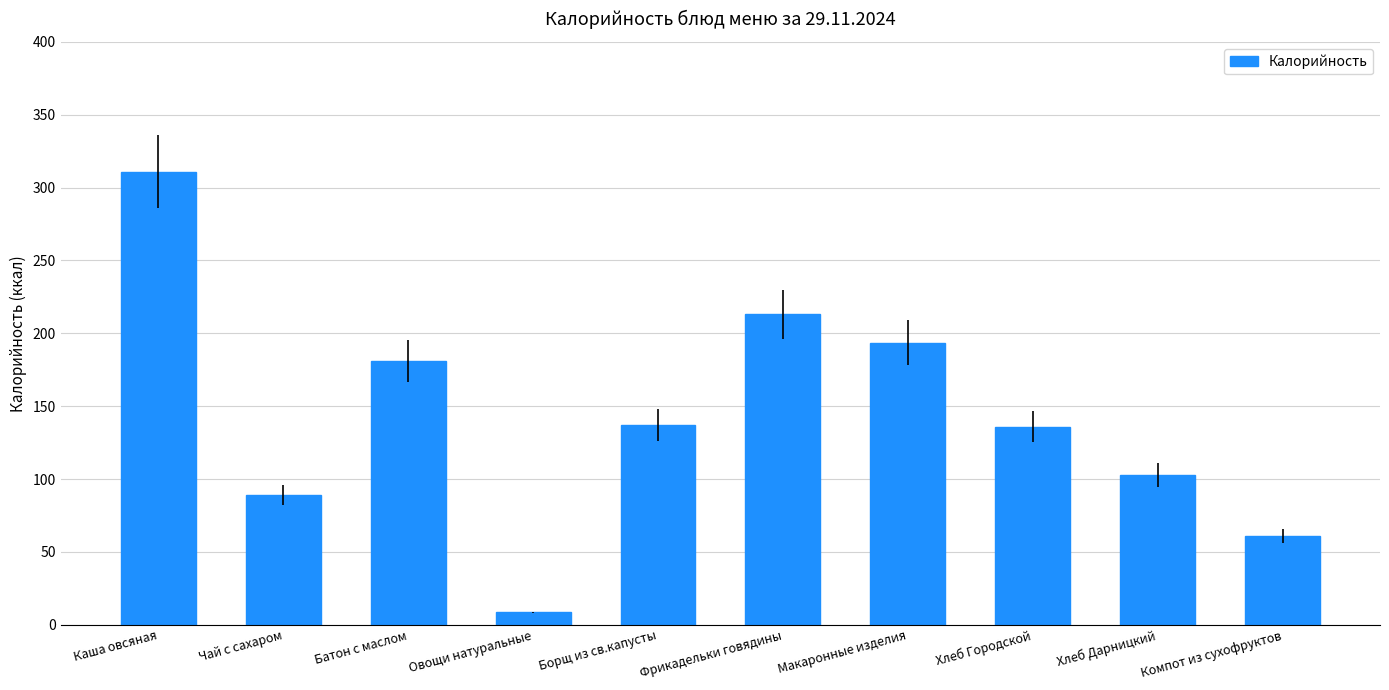

True or false: the data shows 240.7 at Хлеб Городской.

False